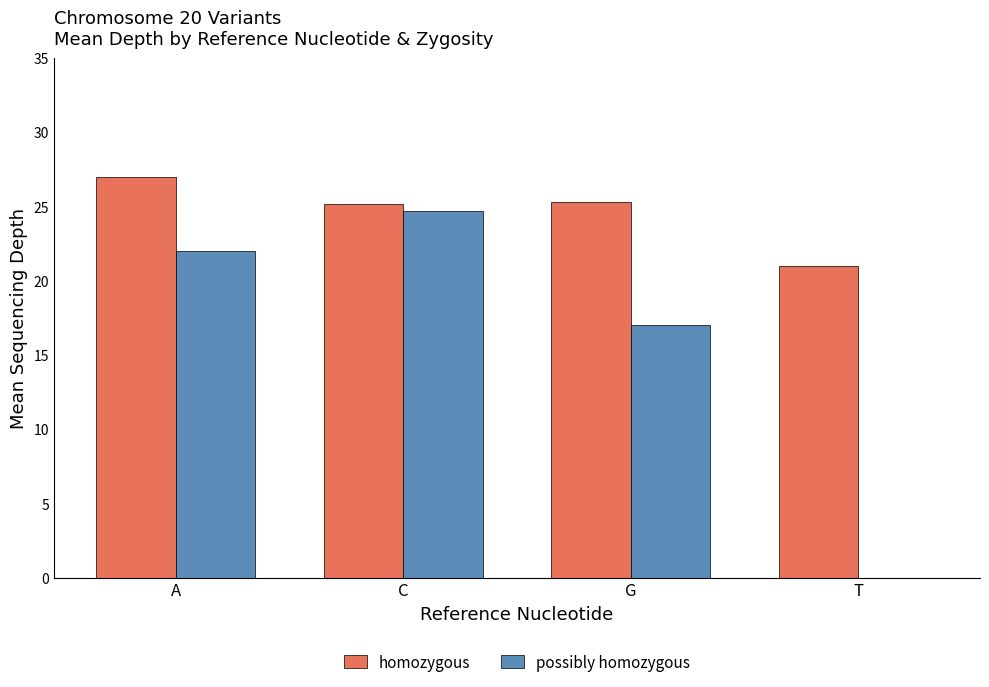

What is the greatest value displayed?

27.0